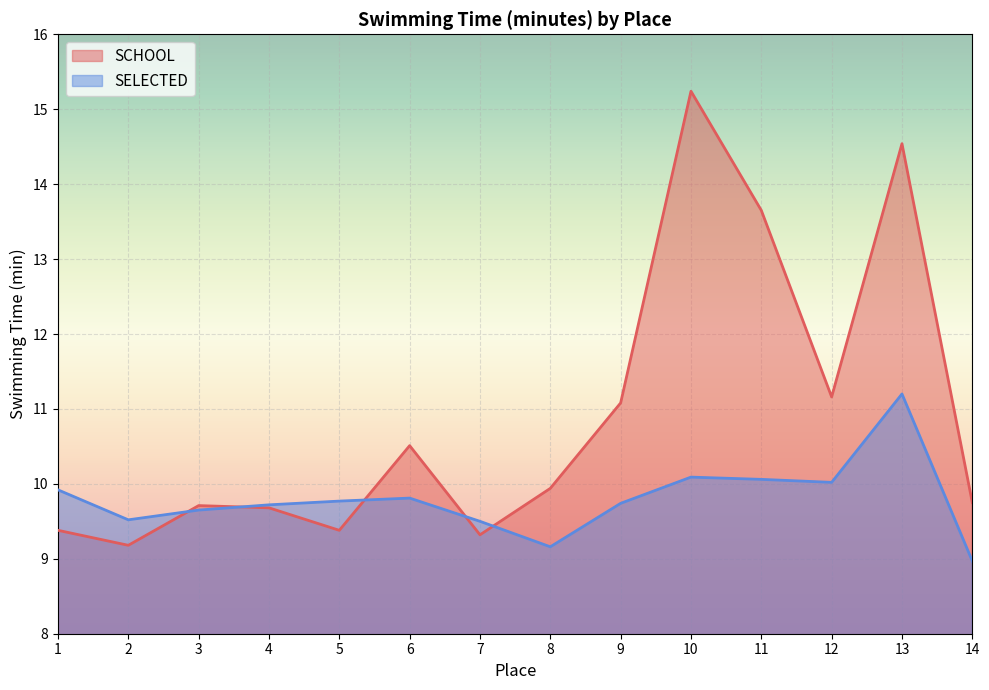

The SELECTED series shows 9.7 at 4. True or false?

True